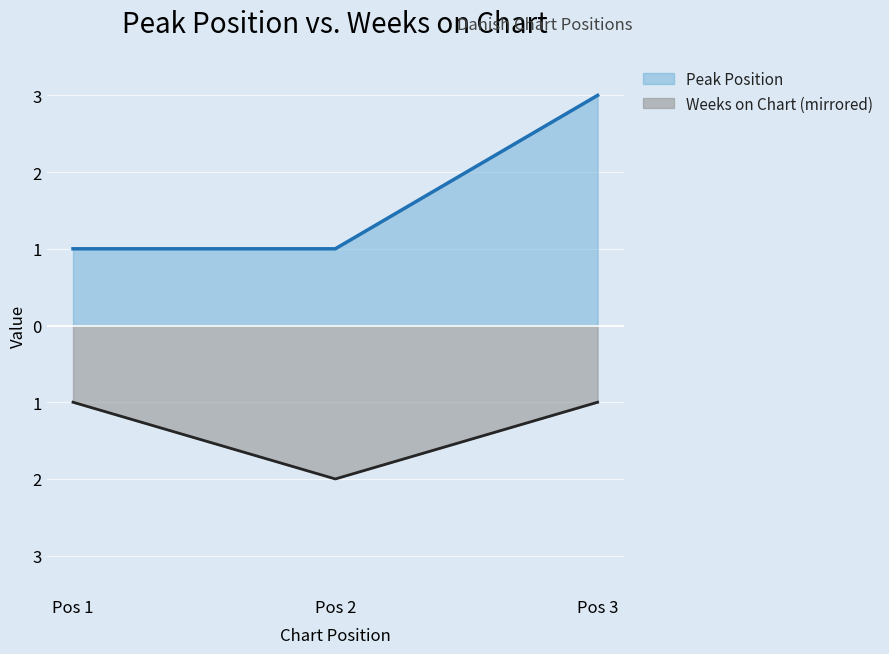

Is it true that Weeks on Chart equals 0 at Pos 3?

False